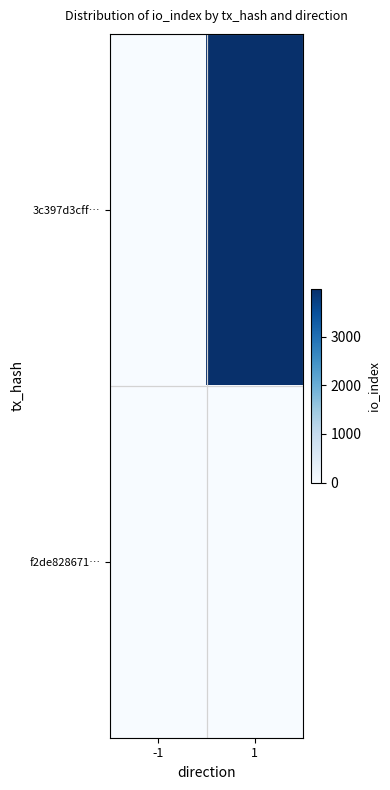

Reading right to left, transcribe all the data shown in this chart.

3c397d3cff…: 1=3976	-1=1
f2de828671…: 1=3	-1=1